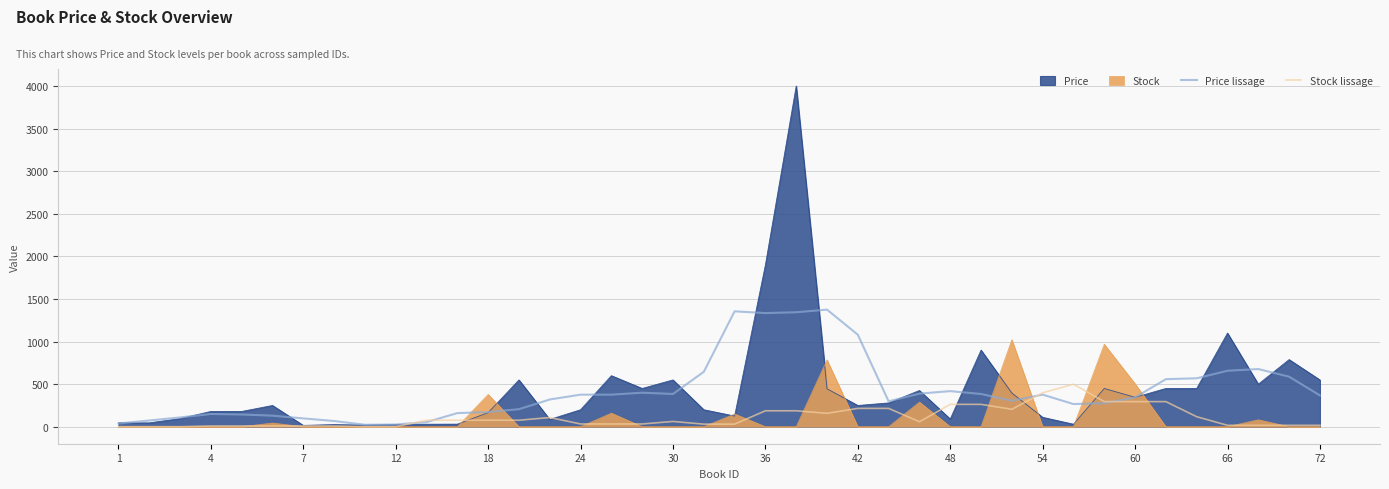

How many values in the Stock lissage series are below 61?

20